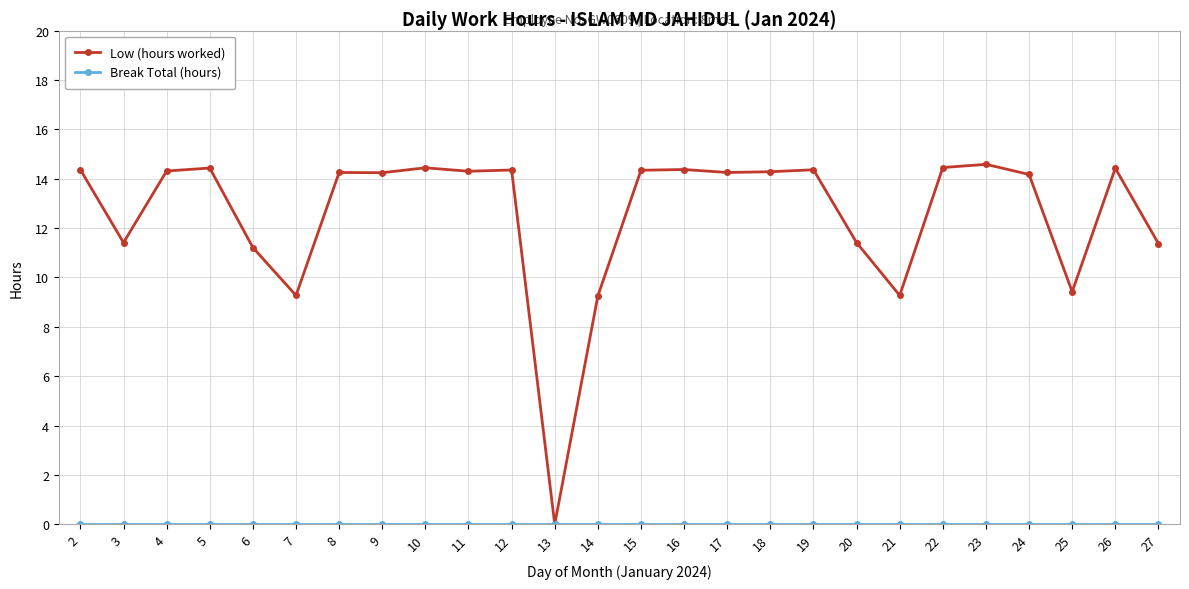

Which series has the widest spread of values?

Low (hours worked)